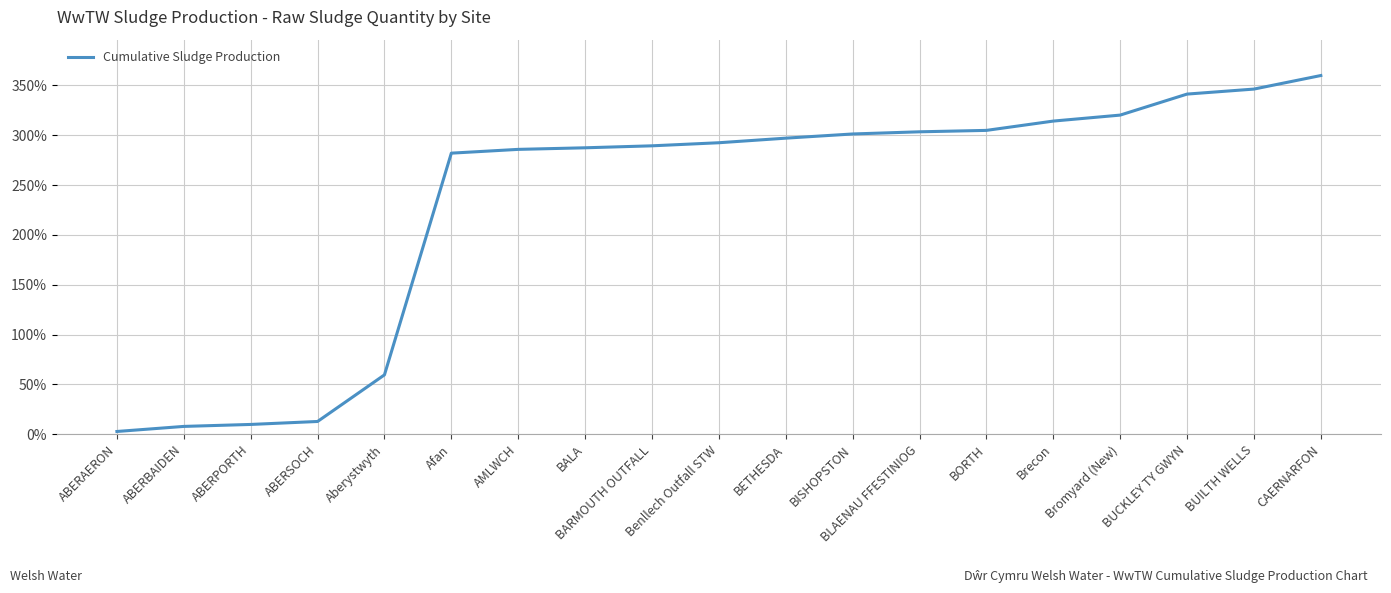

The value at BISHOPSTON is 101.7. True or false?

False